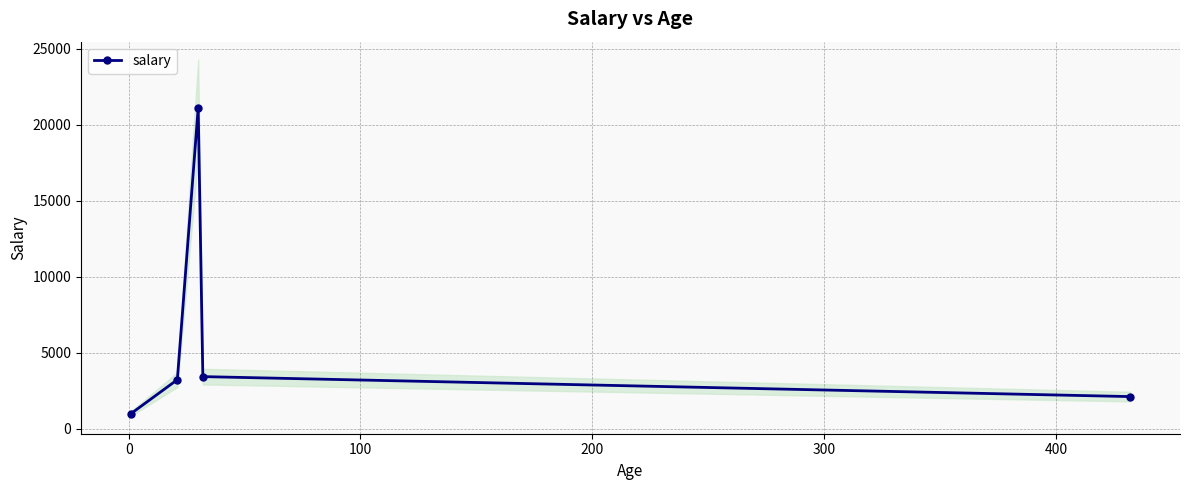

What is the value of the salary point at the 2nd from the left?

3232.0